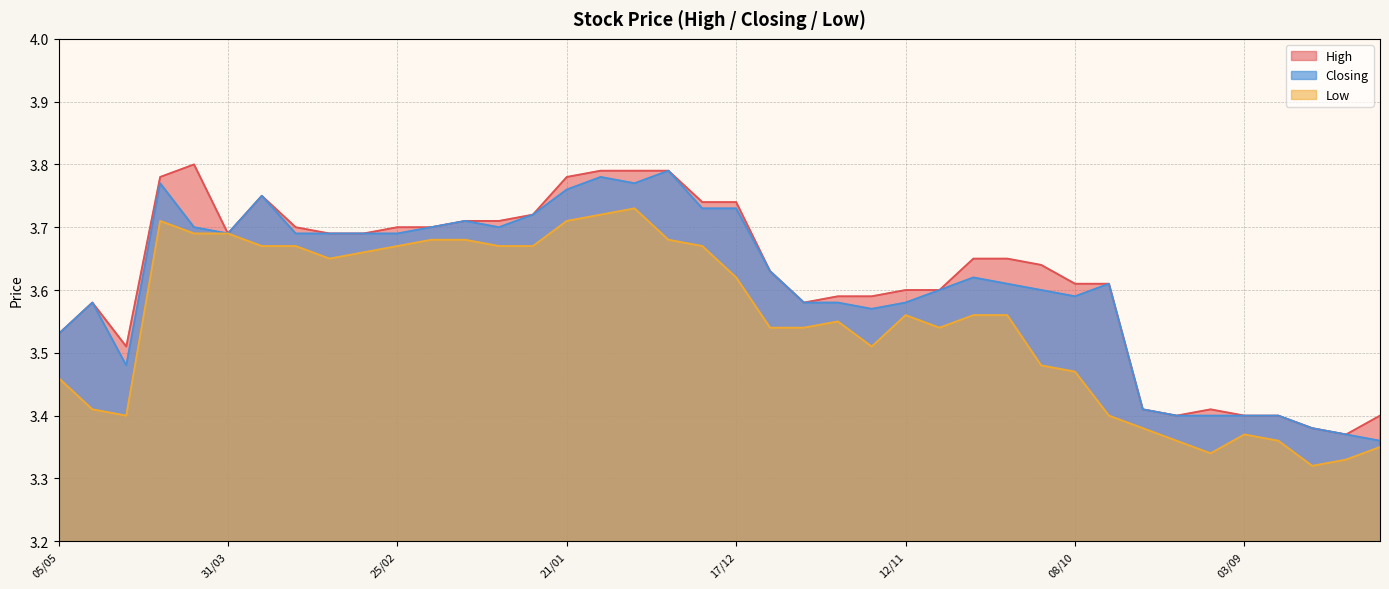

Where is the first local minimum for Closing?

21/04